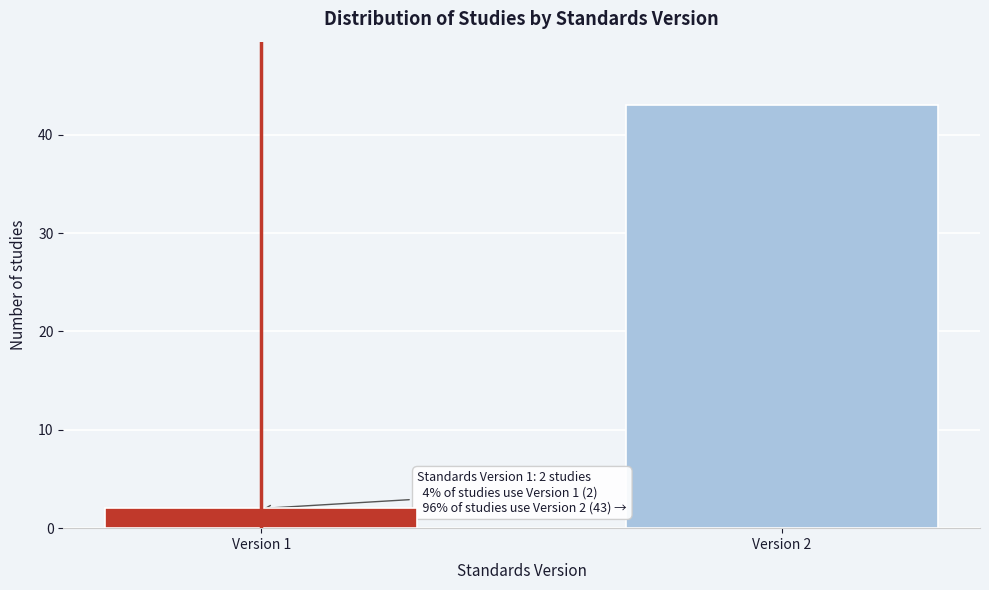

Reading left to right, extract all data points from this chart.

Version 1=2	Version 2=43